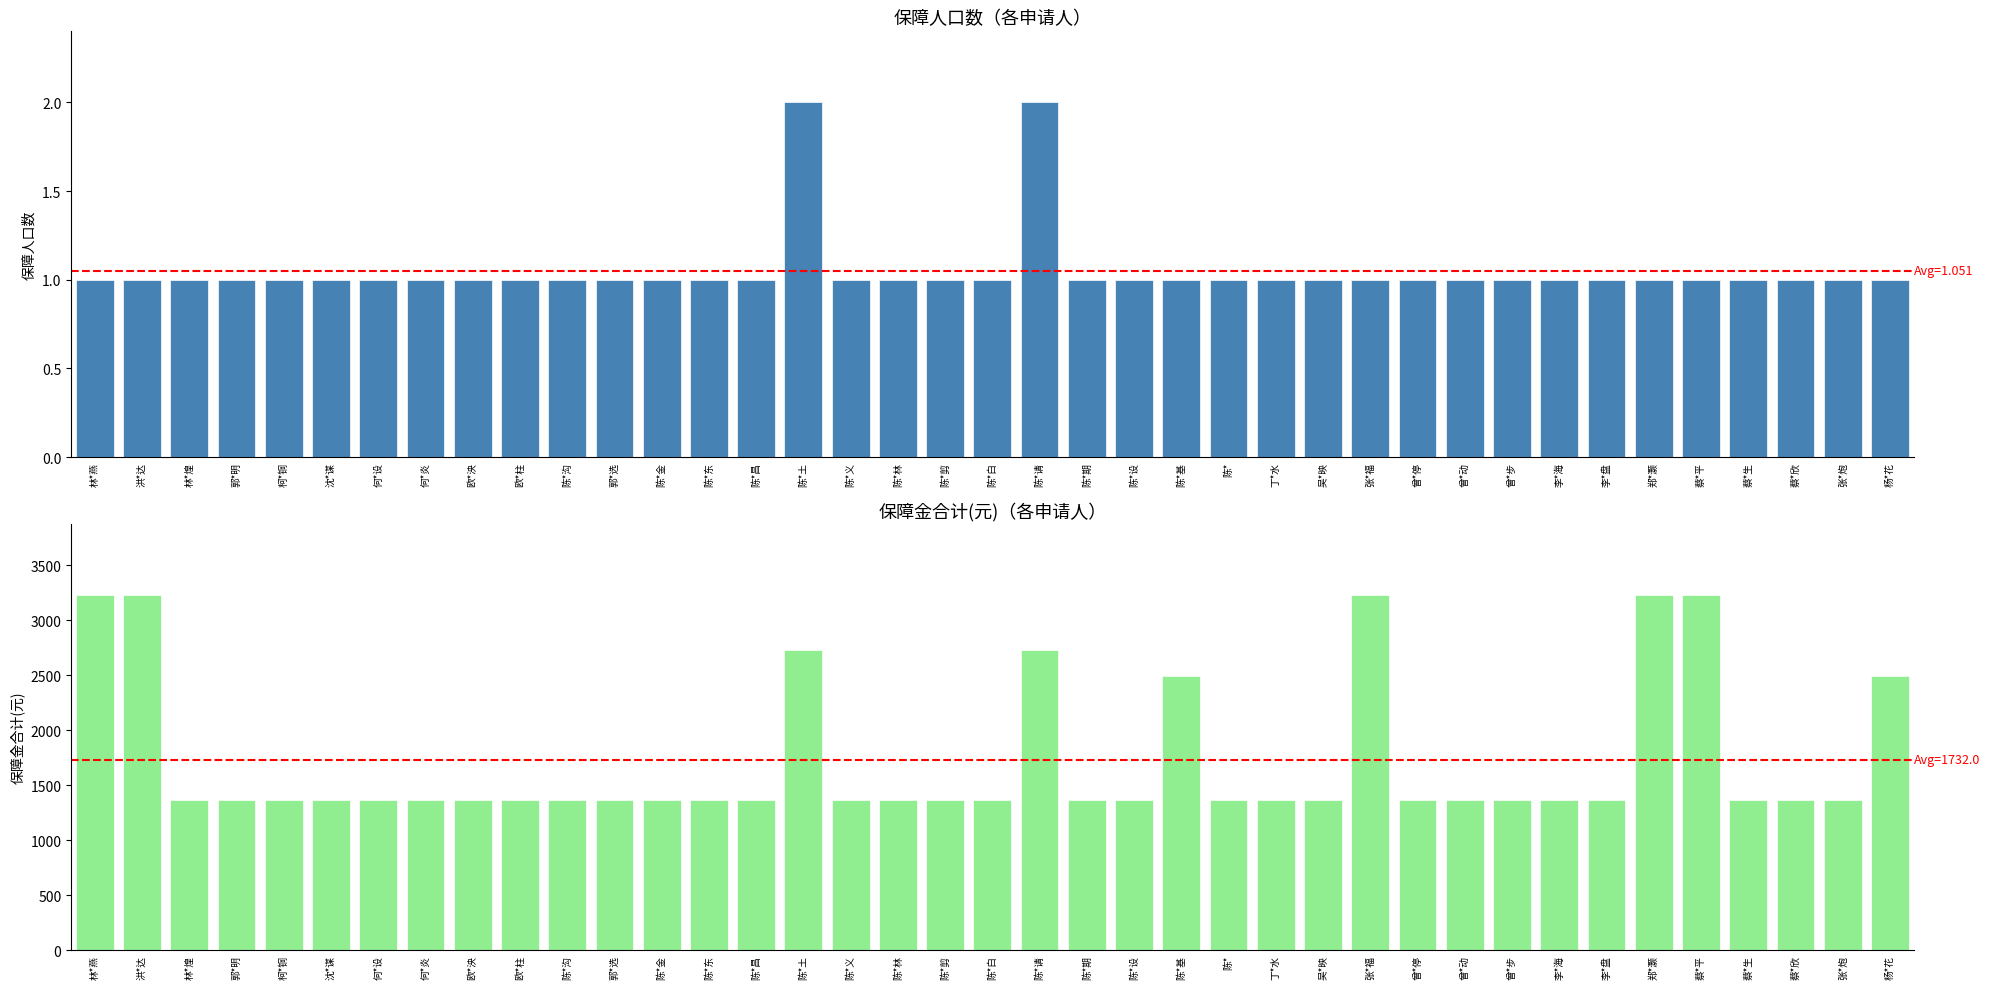

What is the average value of the 保障金合计(元) series?

1732